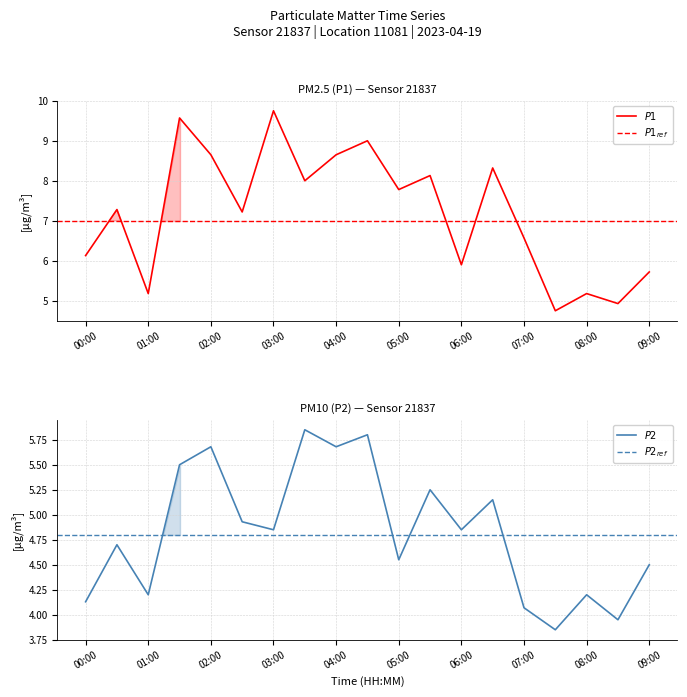

In P1, how many points are lower than both neighbors (excluding endpoints)?

7